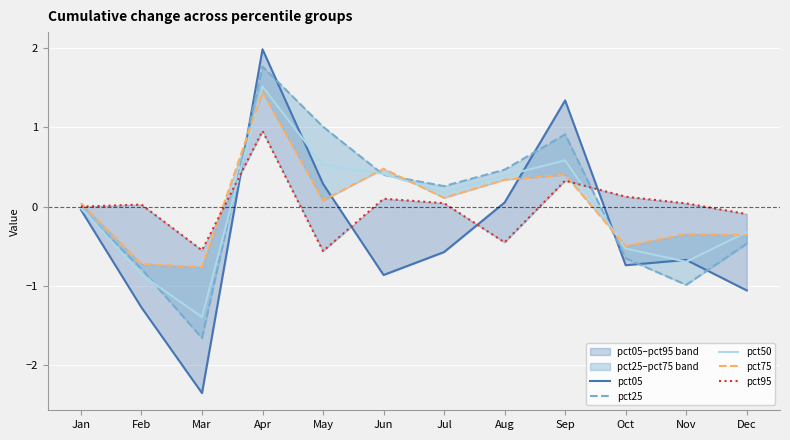

How many data points in pct05 are above 0?

4